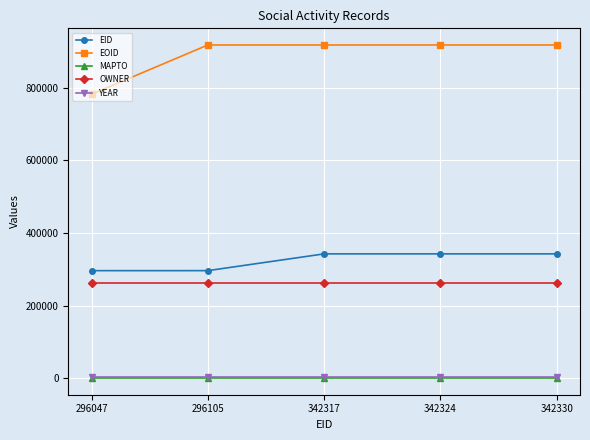

What is the average value of the OWNER series?

261537